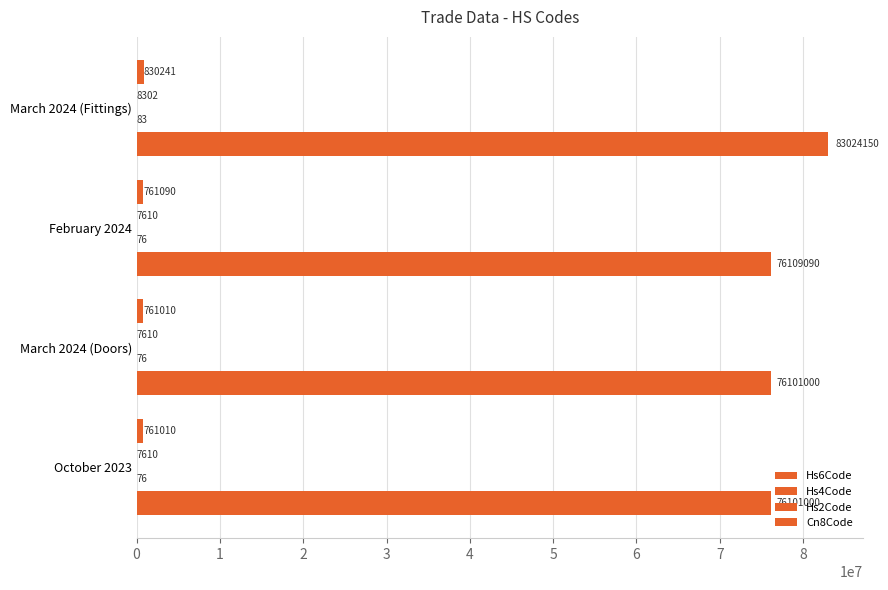

Count the number of data series in this chart.

4